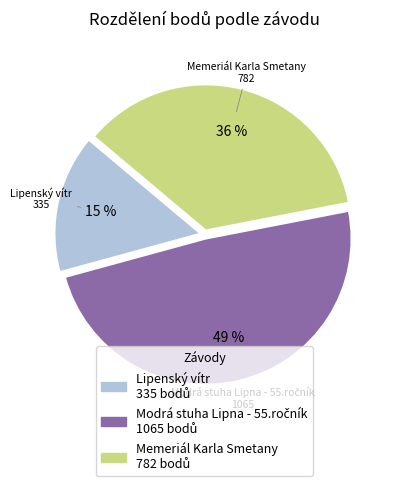

Which slice is the smallest?

Lipenský vítr